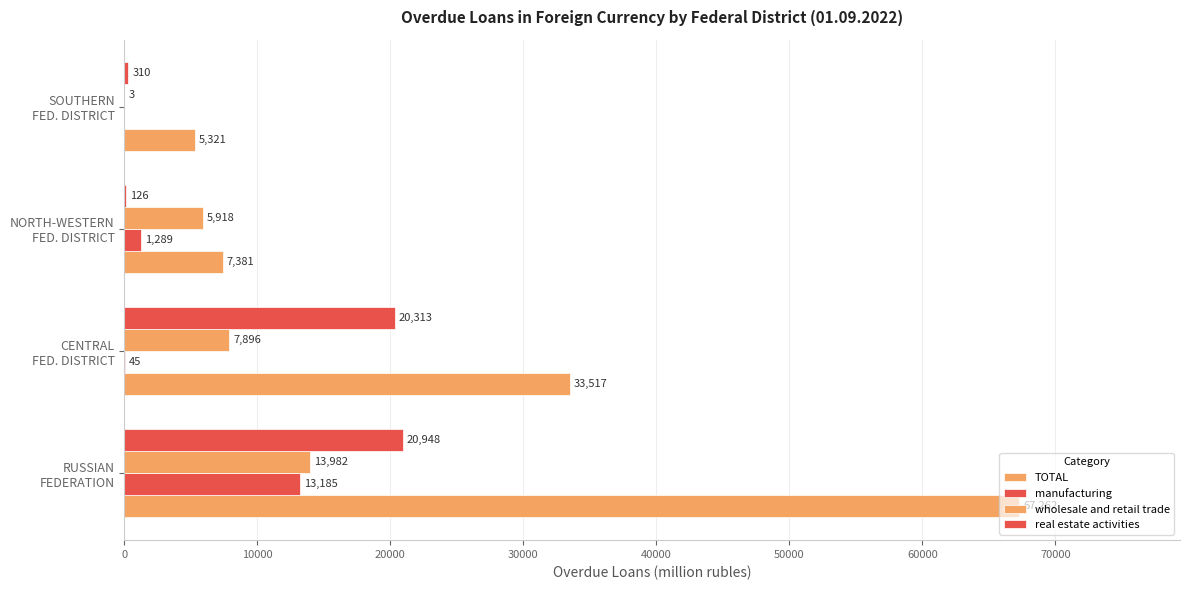

How many data points does each series have?

4